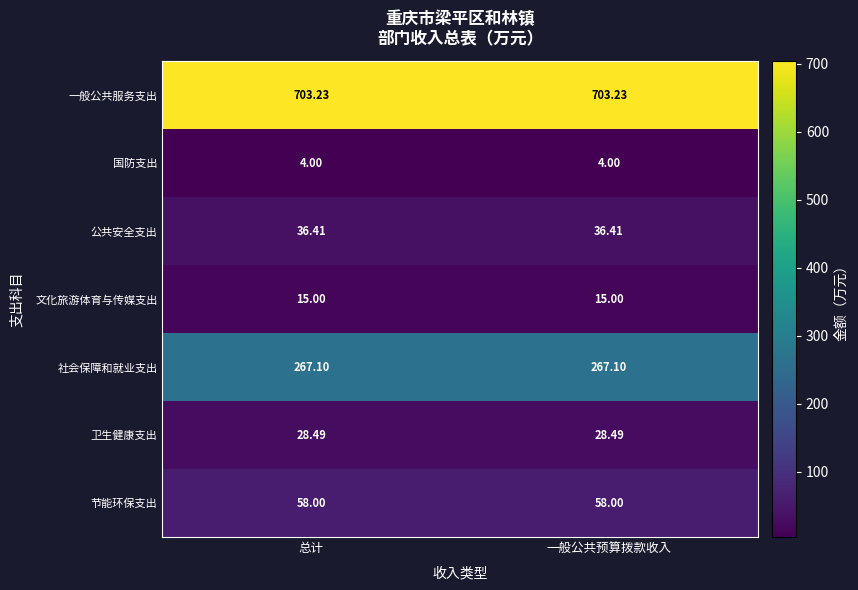

What is the greatest value displayed?

703.2